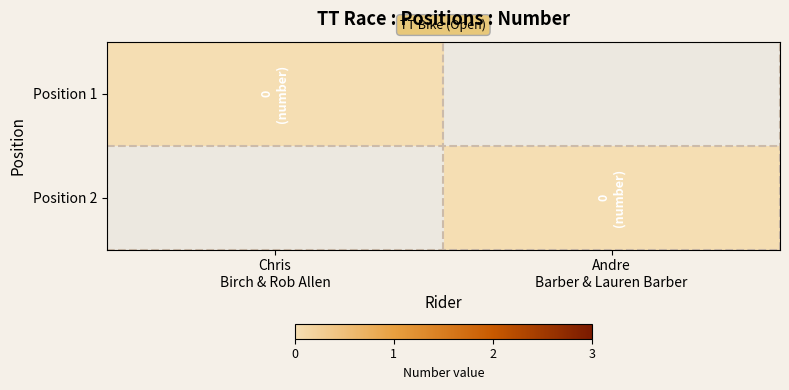

The Chris Birch & Rob Allen series shows 0 at 1. True or false?

False